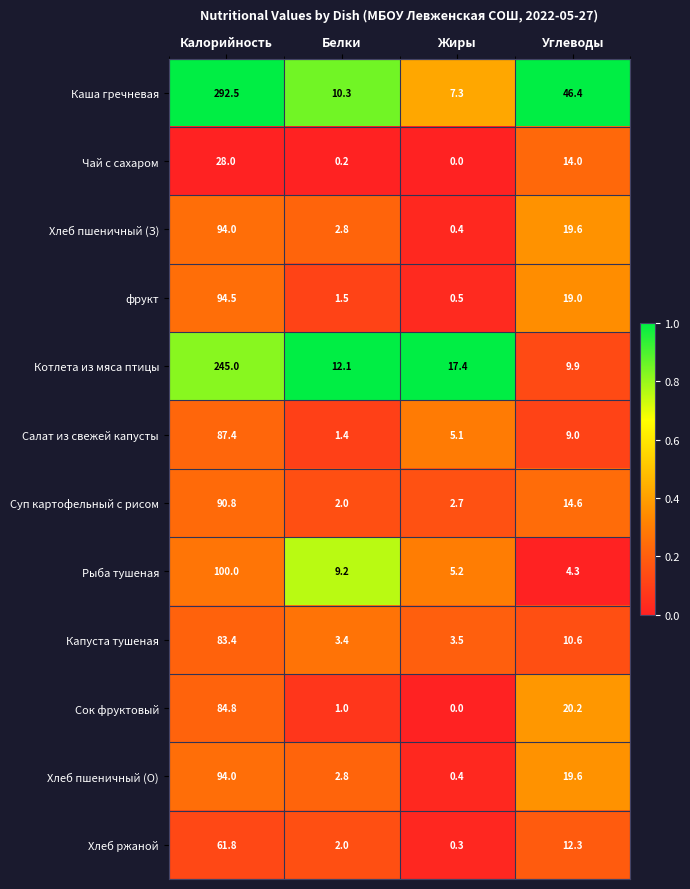

Count the number of categories in the chart.

4